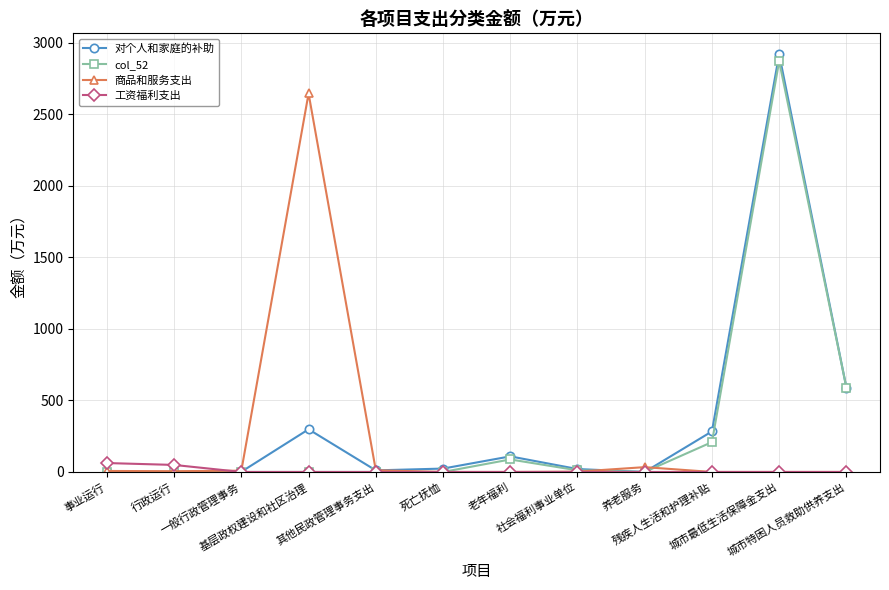

True or false: col_52 has more than 1 interior local peaks.

True